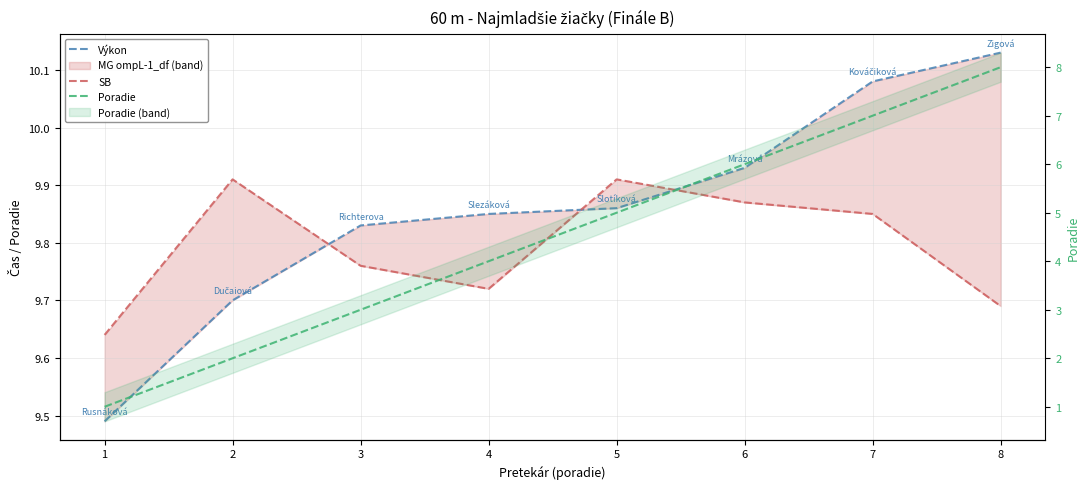

True or false: Výkon has a value of 3.6 at 5.

False